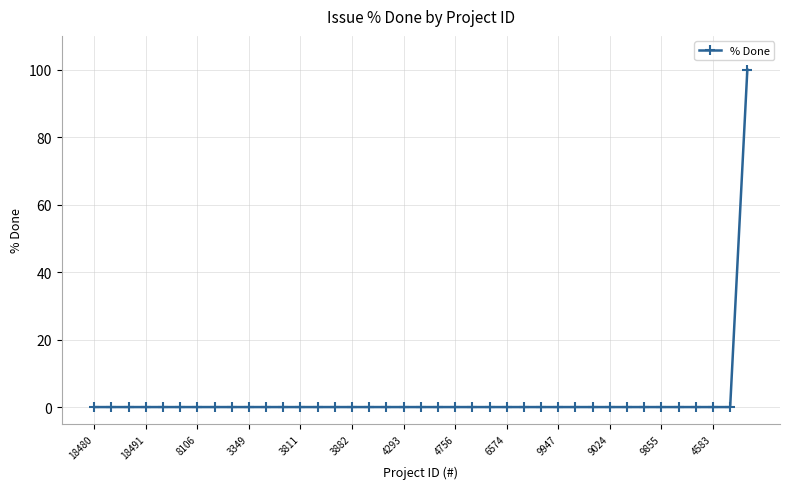

What is the sum of all values?

100